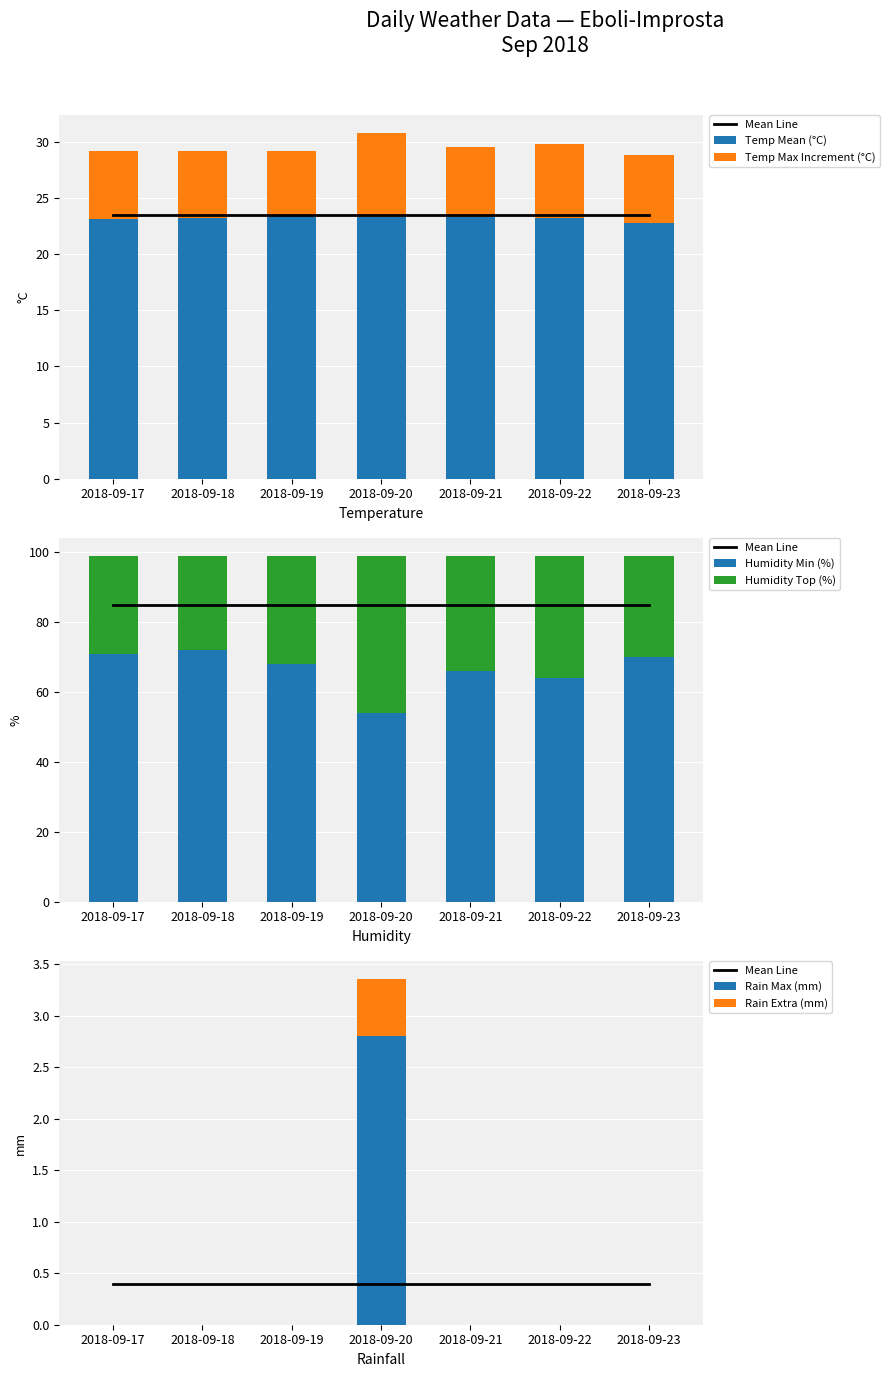

Where is Rain Max (mm) nearest to the value 1?

2018-09-17